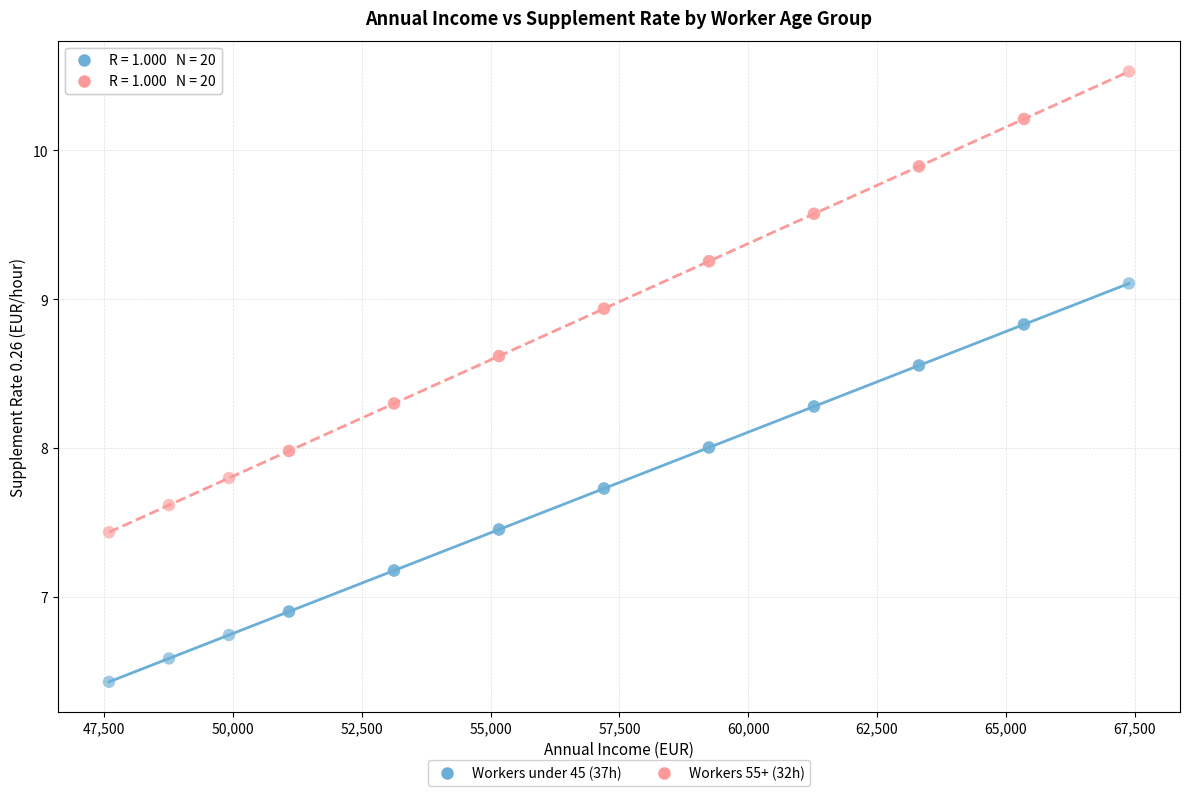

Which series reaches the minimum Y coordinate?

Workers under 45 (37h)